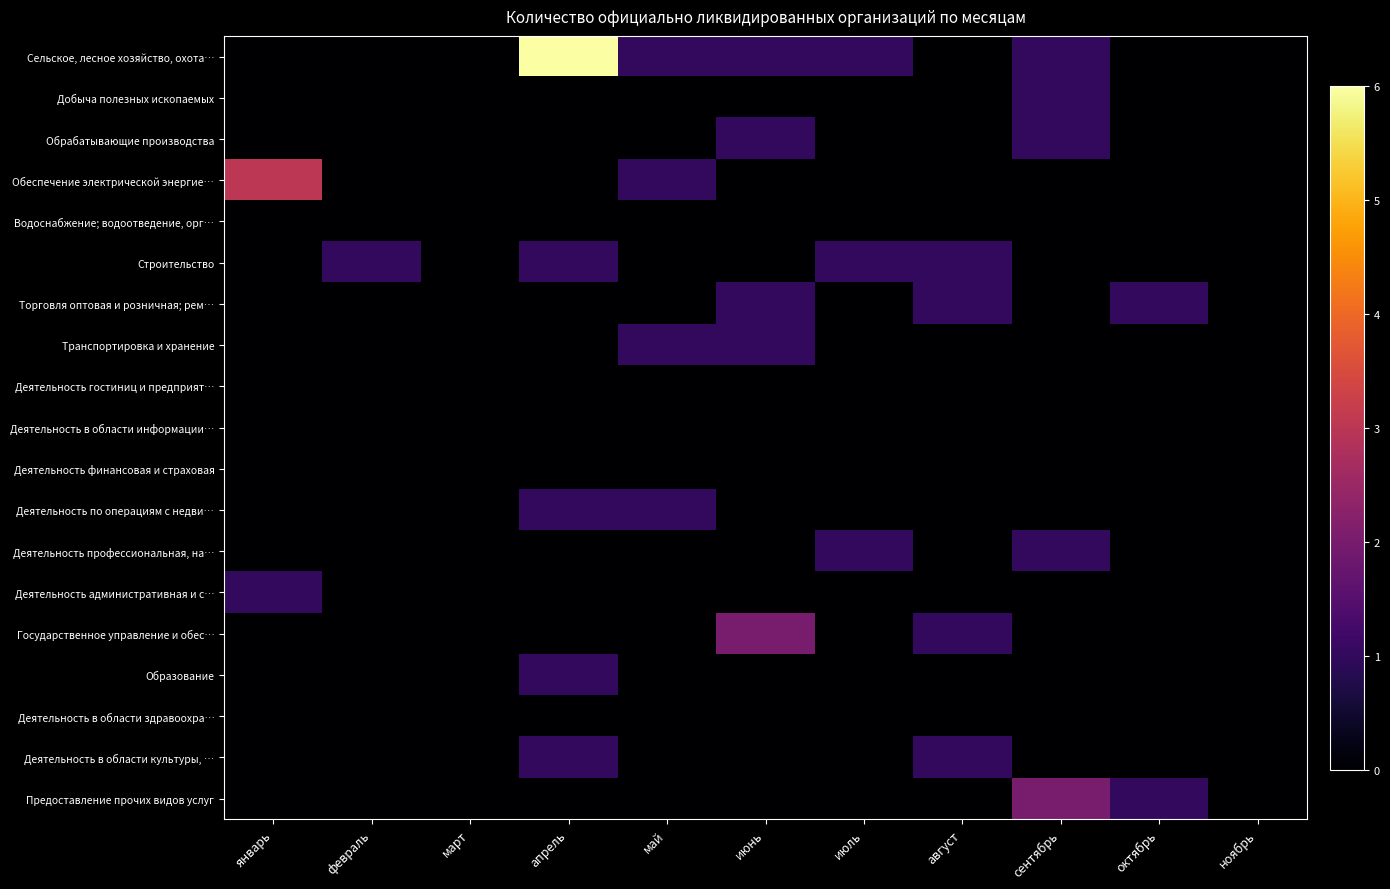

What is the spread (max minus min) of values at январь?

3